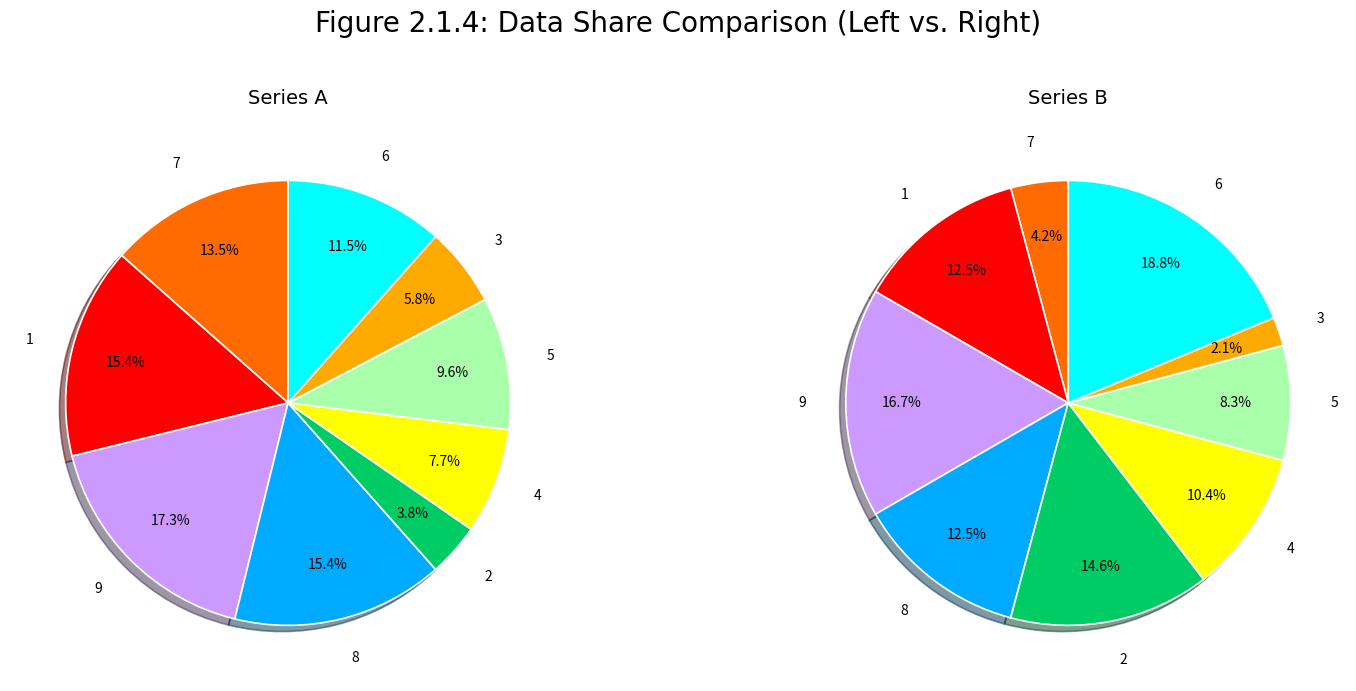

Count the number of slices in the pie.

9